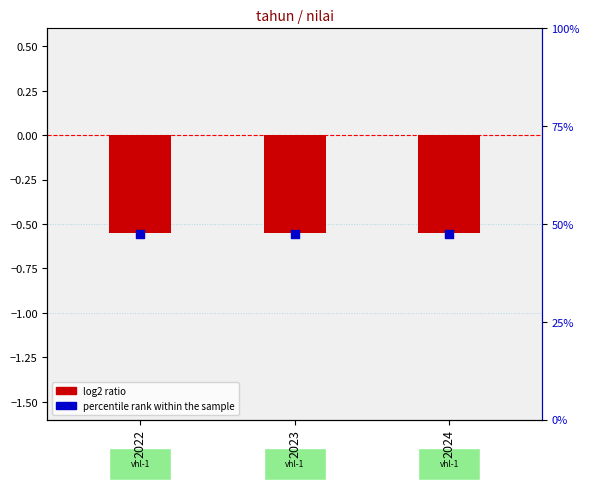

Which series reaches the minimum Y coordinate?

log2 ratio